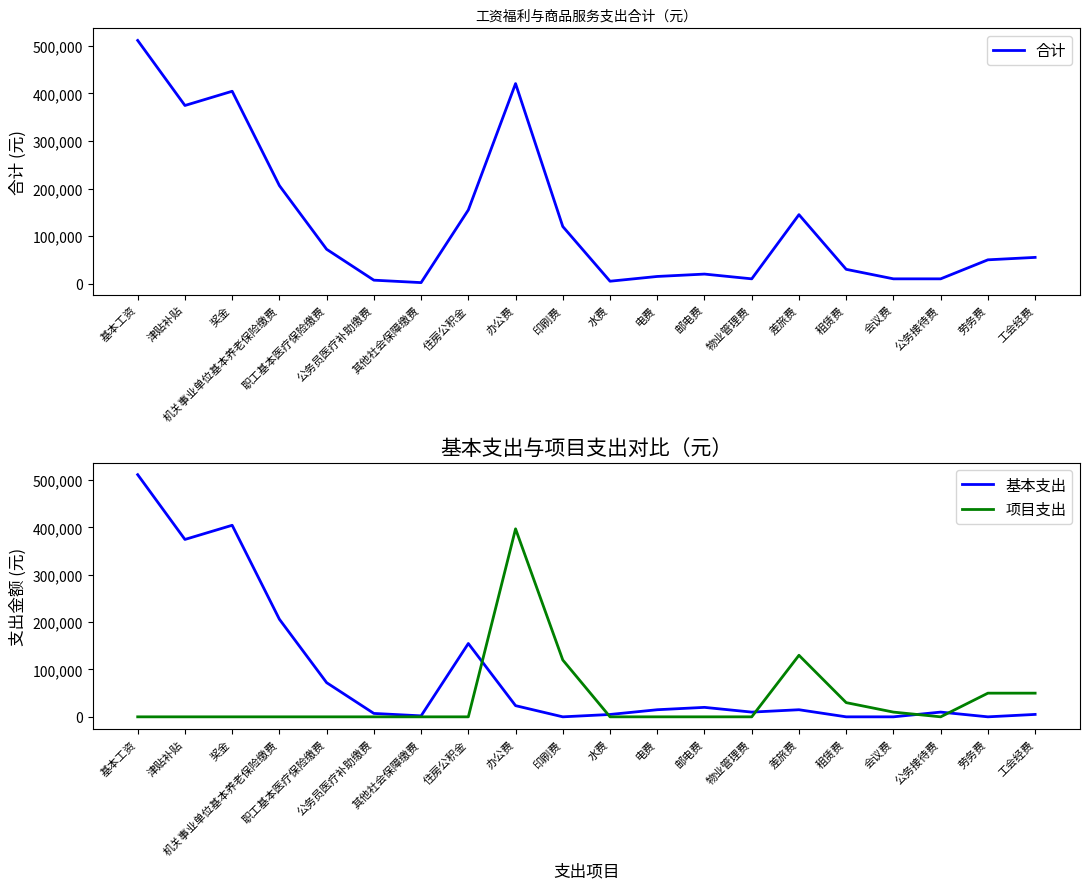

True or false: 合计 has a value of 838.0 at 其他社会保障缴费.

False